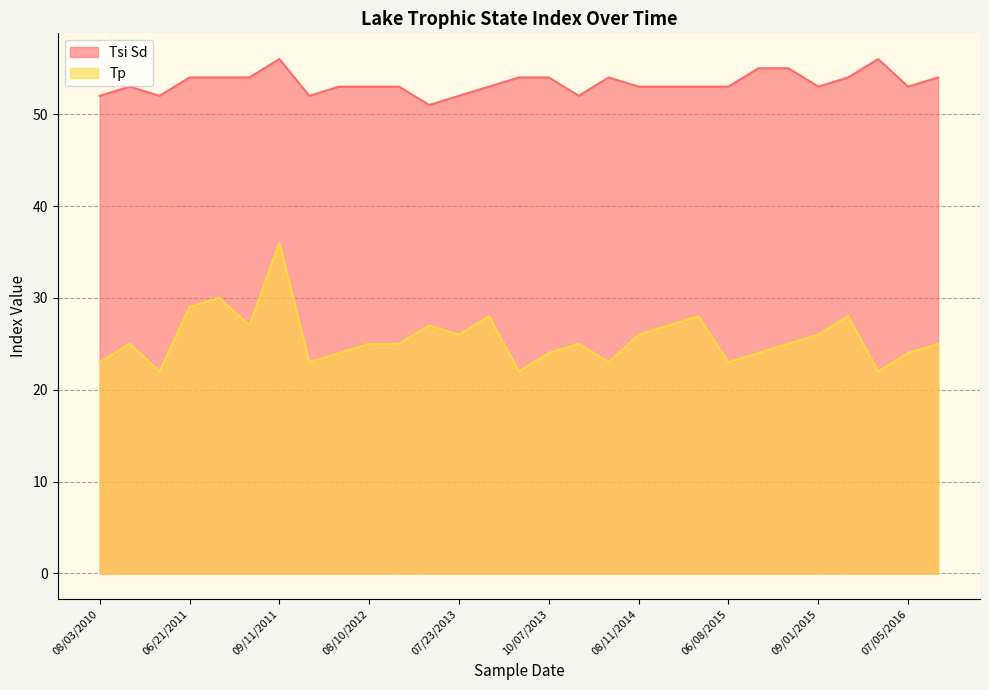

Which has a higher value, 07/06/2014 or 08/08/2016?

07/06/2014